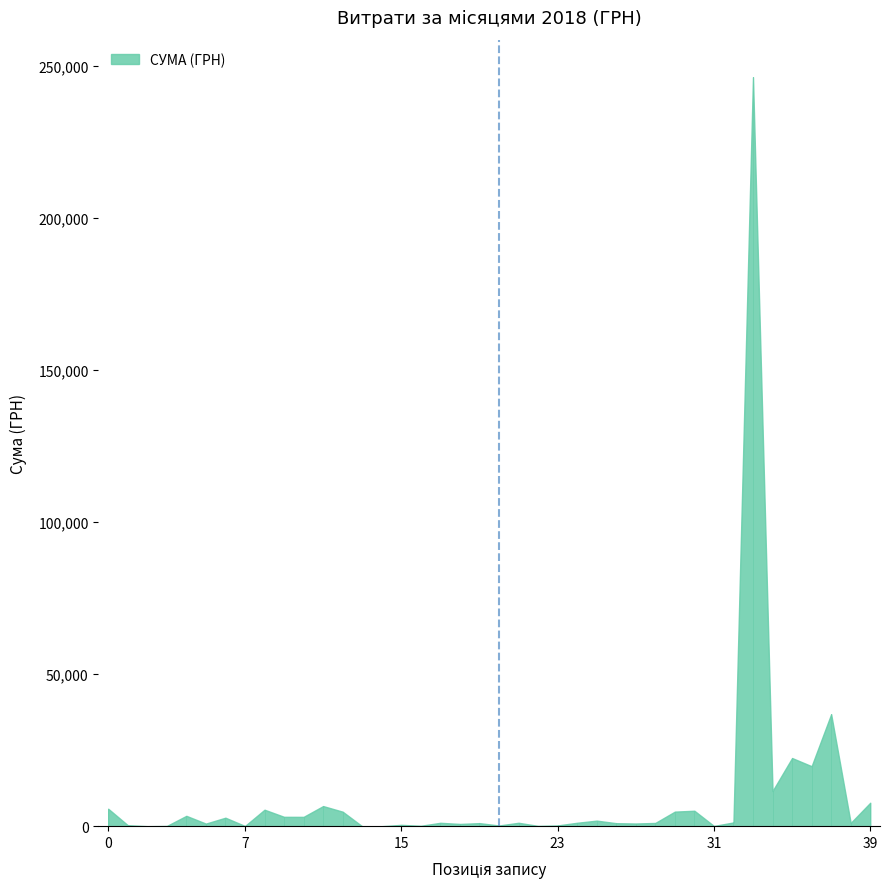

The value at 13.02.2018 is 507.8. True or false?

False